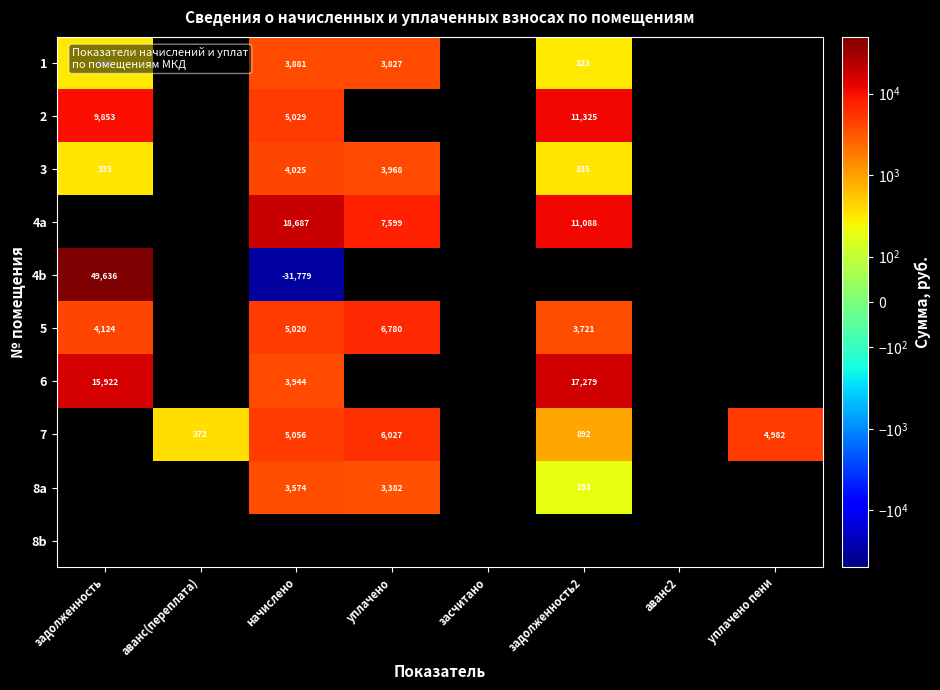

At which label does 6 reach its peak?

задолженность2